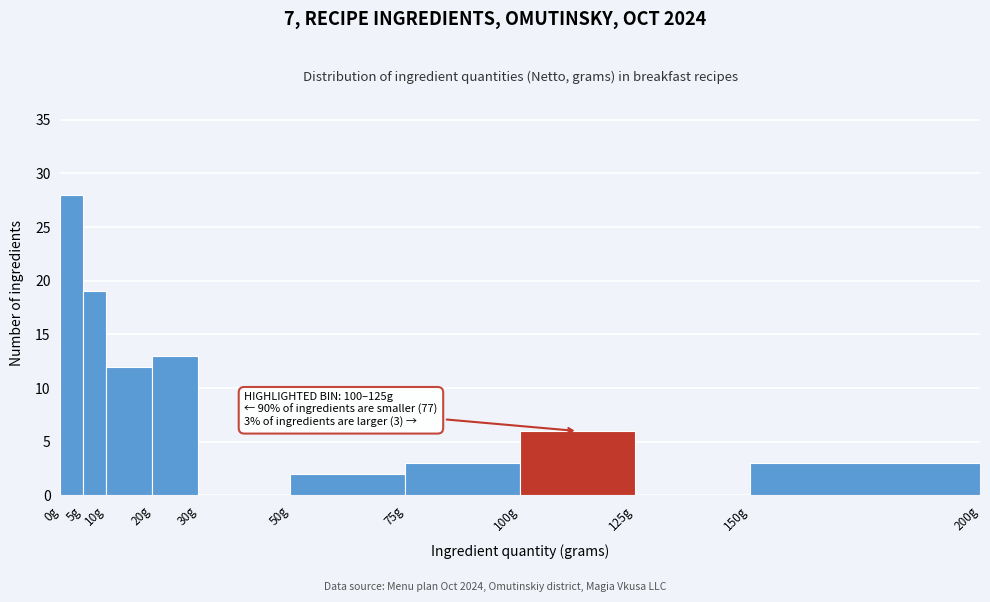

Over which range of the x-axis is the bar tallest?

0 to 5